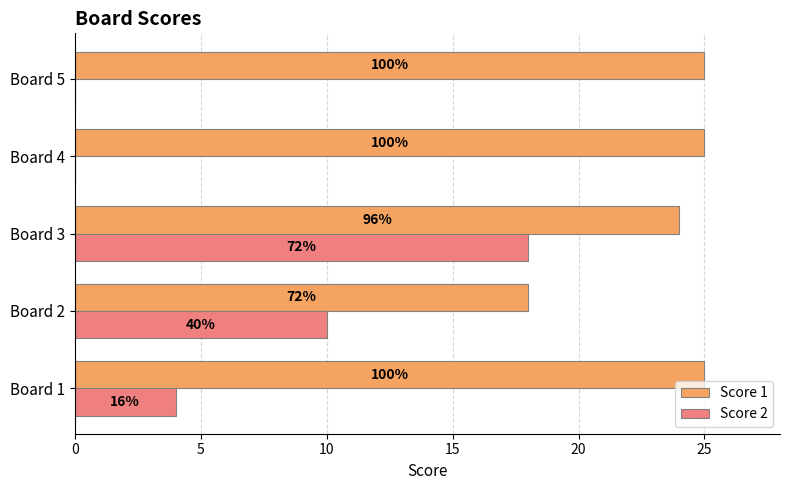

What are all the series names shown in the legend?

Score 1, Score 2